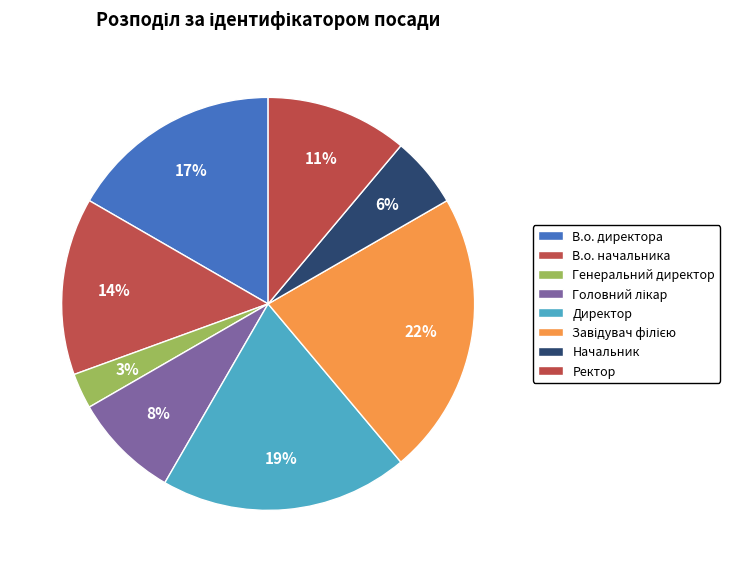

Between В.о. директора and Ректор, which is larger?

В.о. директора